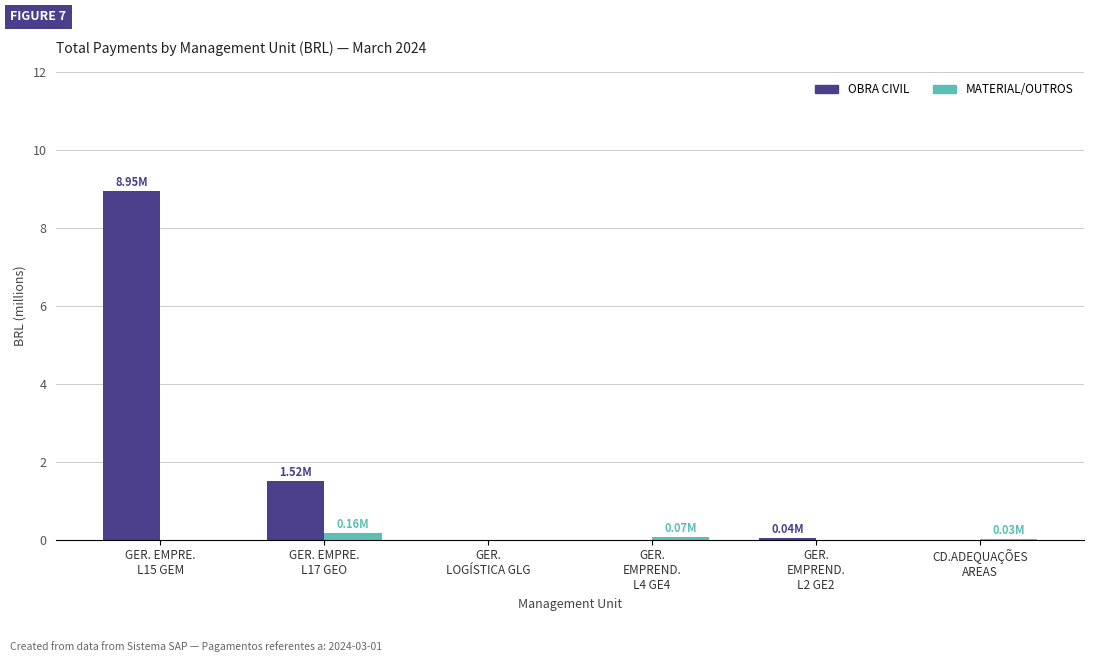

Does the chart contain stacked bars?

No